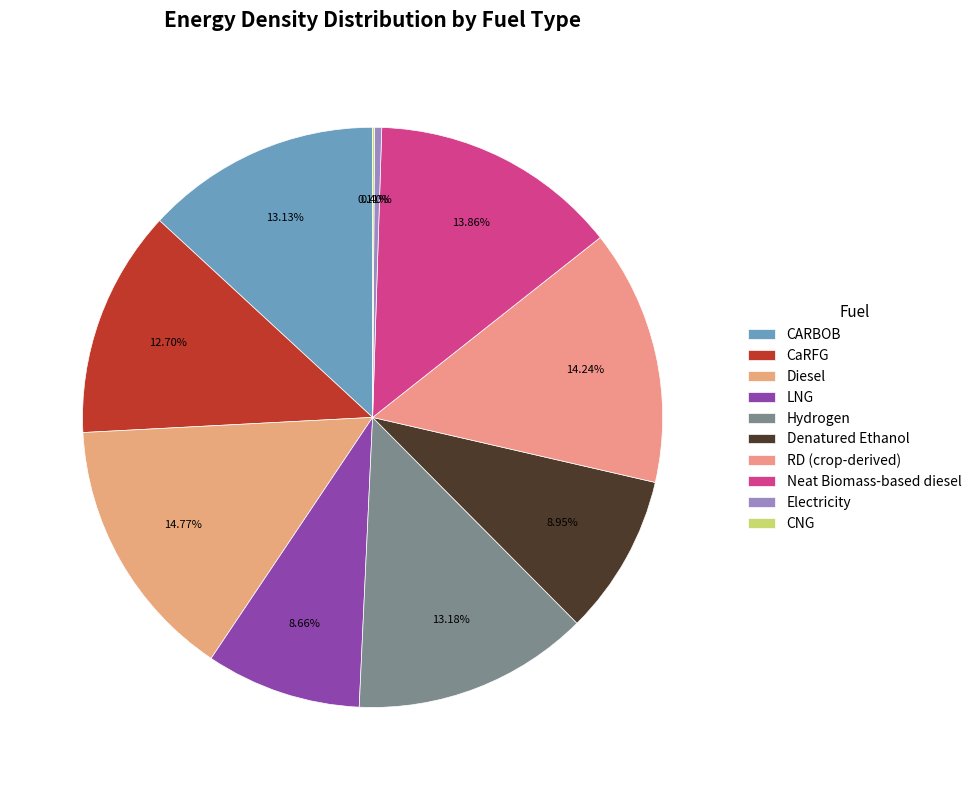

The Denatured Ethanol slice represents 1% of the pie. True or false?

False